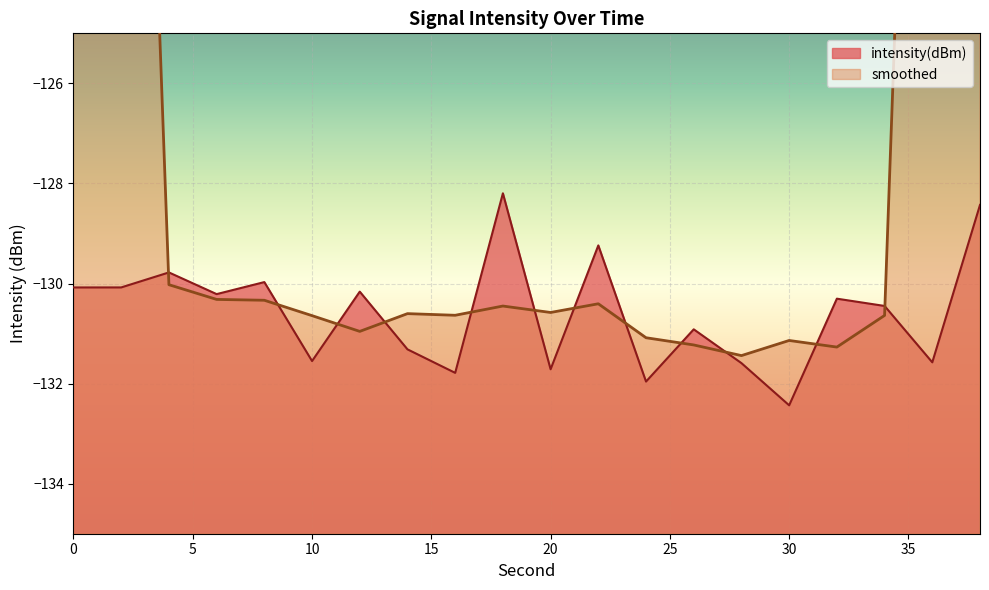

The chart shows a value of -183.3 at 2. True or false?

False